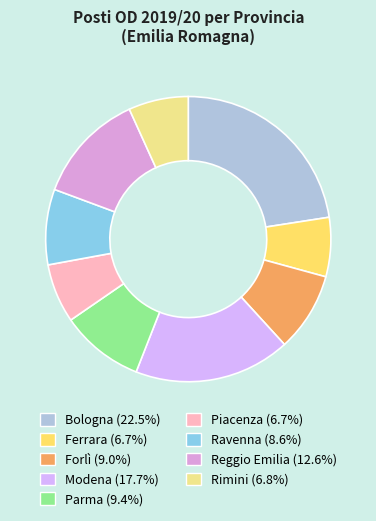

Does Piacenza account for over 50% of the chart?

No